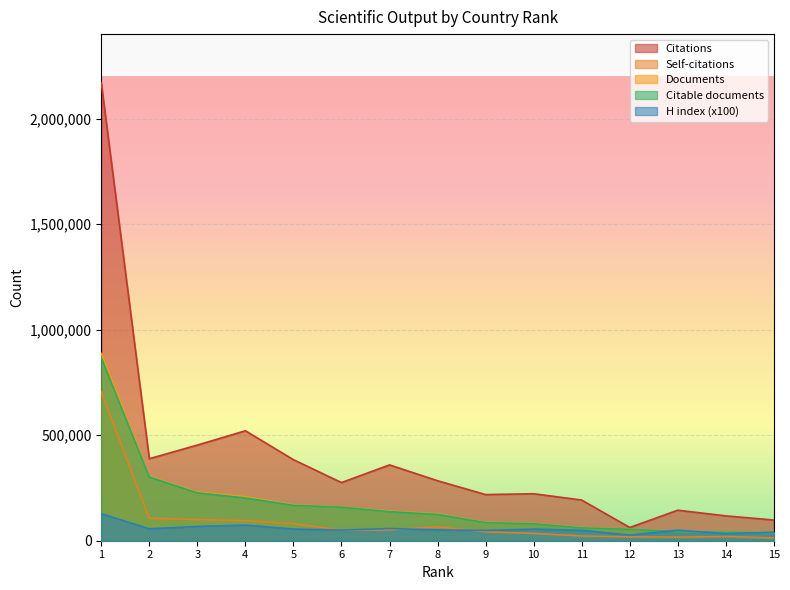

What is the value of the Documents point at the 11th from the left?

62400